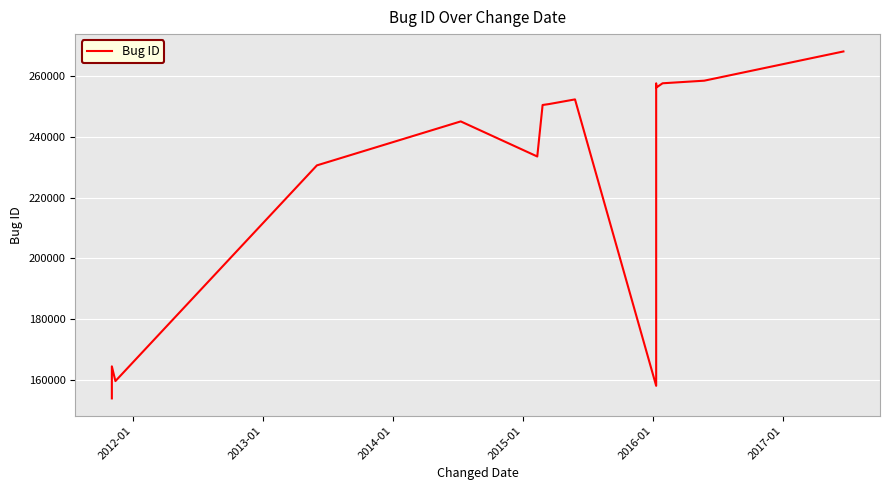

How many lines are shown in the chart?

1